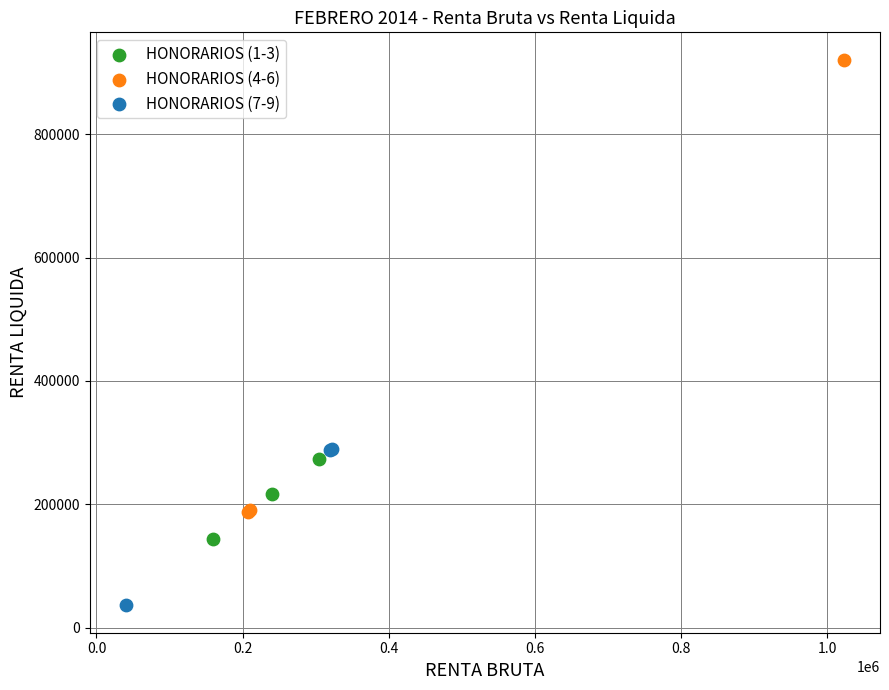

Which series contains the lowest Y value?

HONORARIOS (7-9)